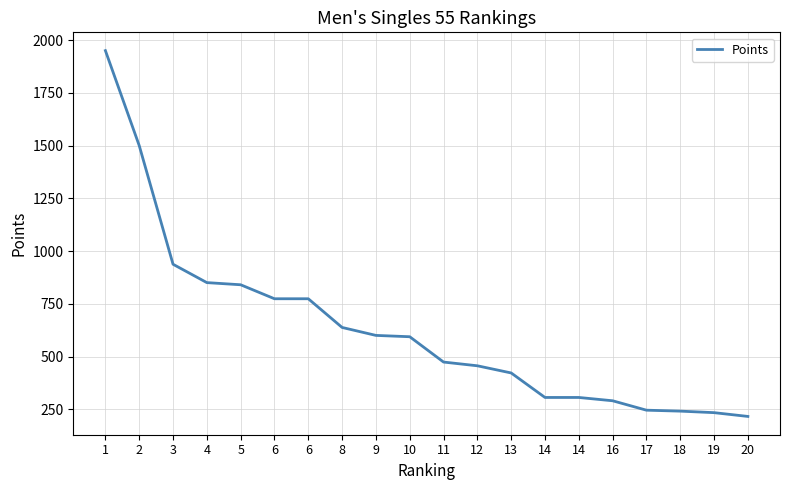

Reading left to right, transcribe all the data shown in this chart.

1=1950.0	2=1500.0	3=937.5	4=850.5	5=840.3	6=774.0	6=774.0	8=638.0	9=600.3	10=594.0	11=474.0	12=456.3	13=422.3	14=306.2	14=306.2	16=290.5	17=245.9	18=241.4	19=234.2	20=216.3